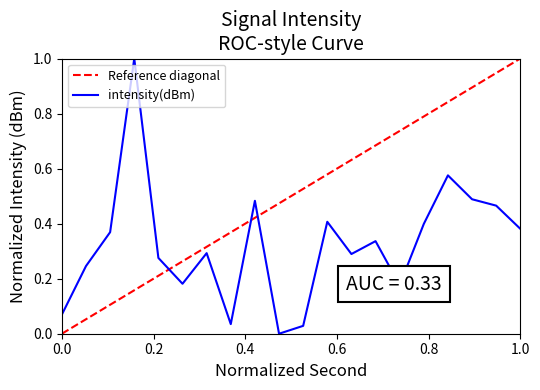

What is the maximum value for intensity(dBm)?

1.0